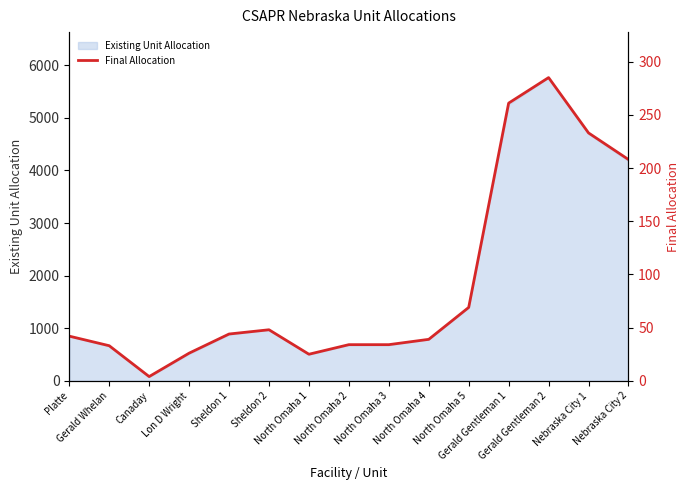

What is the sum of all values?

1385